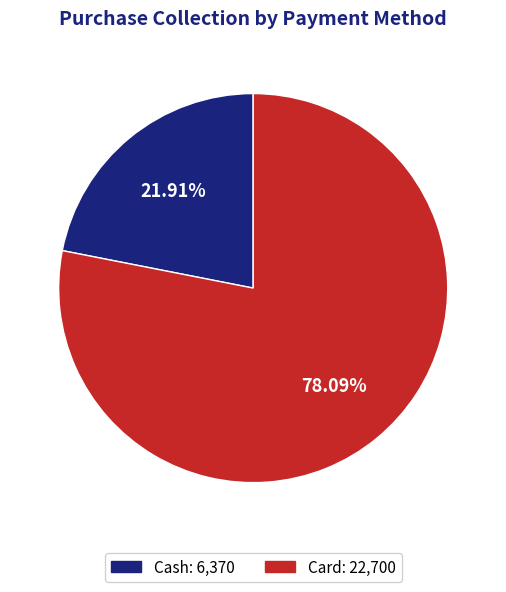

What is the largest slice in the pie chart?

Card